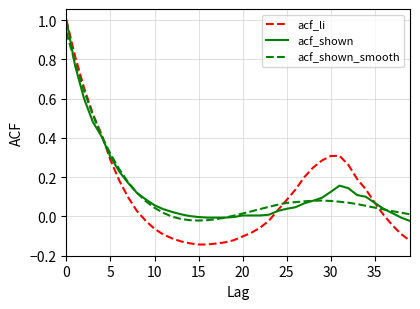

What are all the series names shown in the legend?

acf_li, acf_shown, acf_shown_smooth